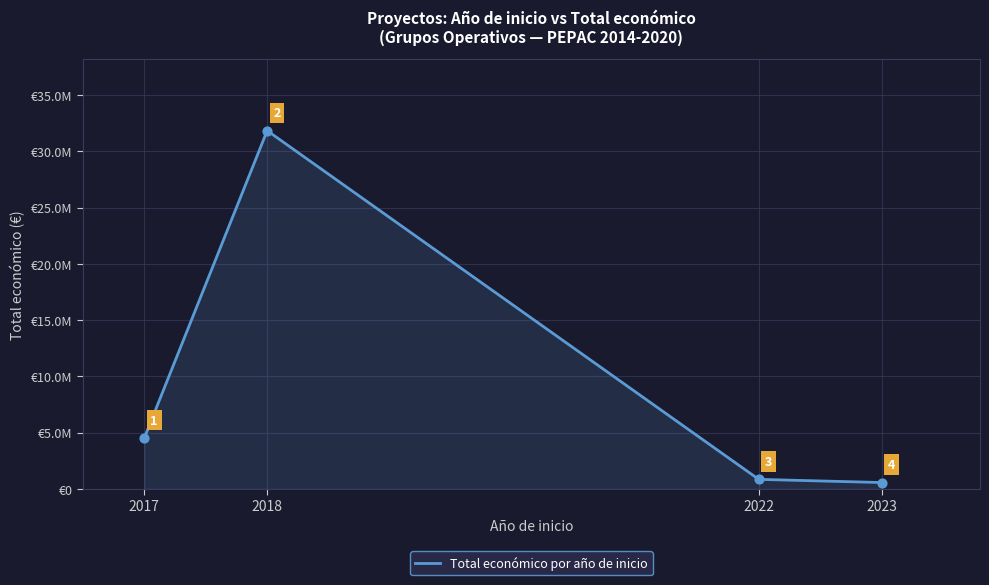

Which has a higher value, 2022 or 2017?

2017